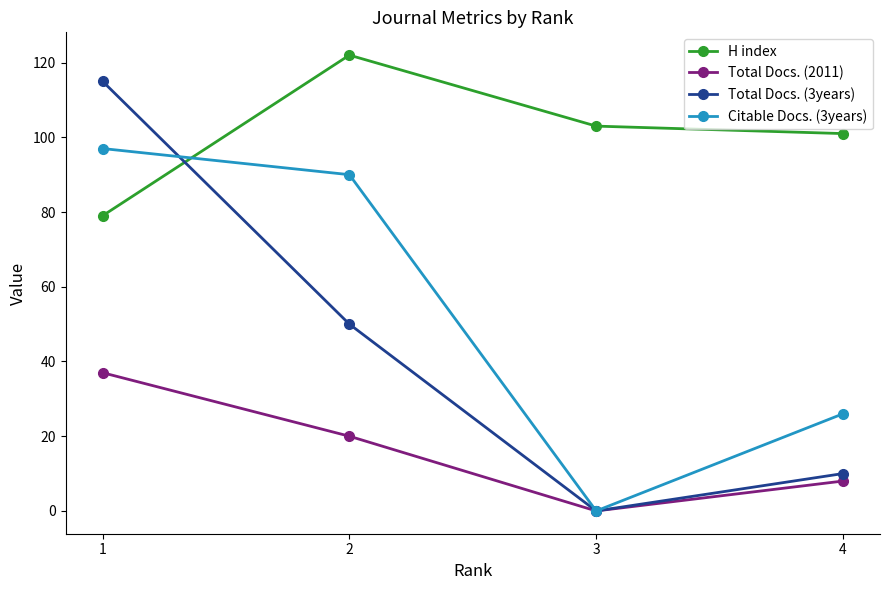

How many lines are shown in the chart?

4